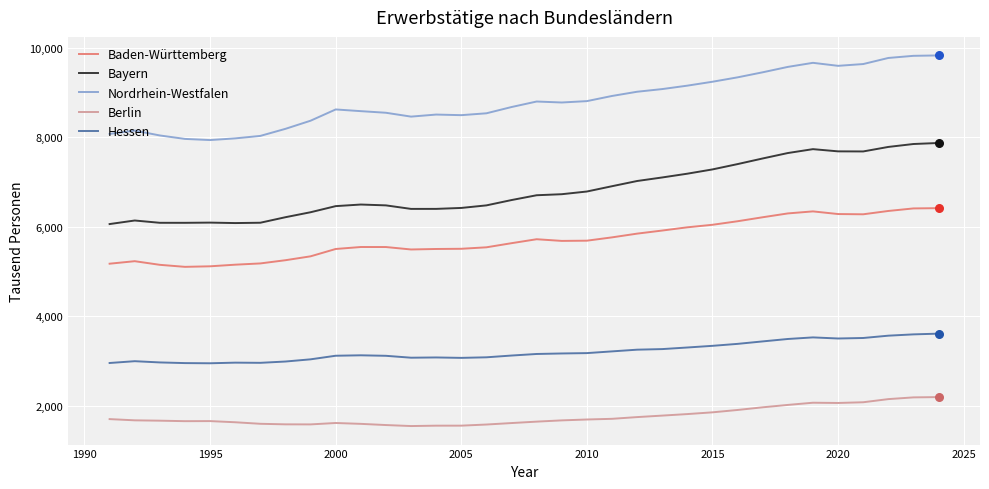

What are all the series names shown in the legend?

Baden-Württemberg, Bayern, Nordrhein-Westfalen, Berlin, Hessen